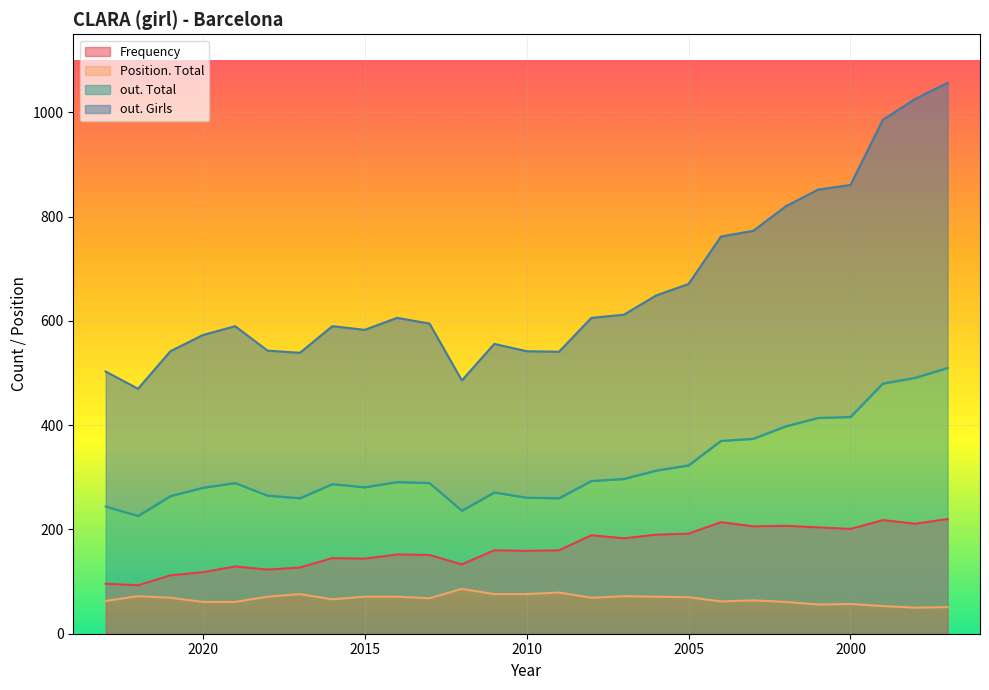

Count the number of data series in this chart.

4